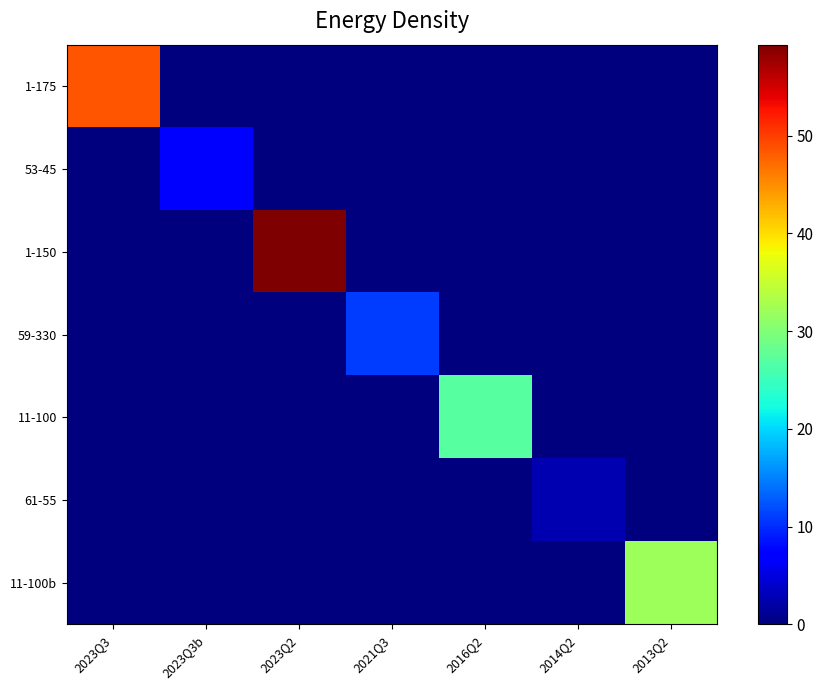

Reading left to right, what are all the values shown in this chart?

1-175: 2023Q3=48.6	2023Q3b=0.0	2023Q2=0.0	2021Q3=0.0	2016Q2=0.0	2014Q2=0.0	2013Q2=0.0
53-45: 2023Q3=0.0	2023Q3b=6.7	2023Q2=0.0	2021Q3=0.0	2016Q2=0.0	2014Q2=0.0	2013Q2=0.0
1-150: 2023Q3=0.0	2023Q3b=0.0	2023Q2=59.3	2021Q3=0.0	2016Q2=0.0	2014Q2=0.0	2013Q2=0.0
59-330: 2023Q3=0.0	2023Q3b=0.0	2023Q2=0.0	2021Q3=10.9	2016Q2=0.0	2014Q2=0.0	2013Q2=0.0
11-100: 2023Q3=0.0	2023Q3b=0.0	2023Q2=0.0	2021Q3=0.0	2016Q2=27.0	2014Q2=0.0	2013Q2=0.0
61-55: 2023Q3=0.0	2023Q3b=0.0	2023Q2=0.0	2021Q3=0.0	2016Q2=0.0	2014Q2=2.7	2013Q2=0.0
11-100b: 2023Q3=0.0	2023Q3b=0.0	2023Q2=0.0	2021Q3=0.0	2016Q2=0.0	2014Q2=0.0	2013Q2=32.0